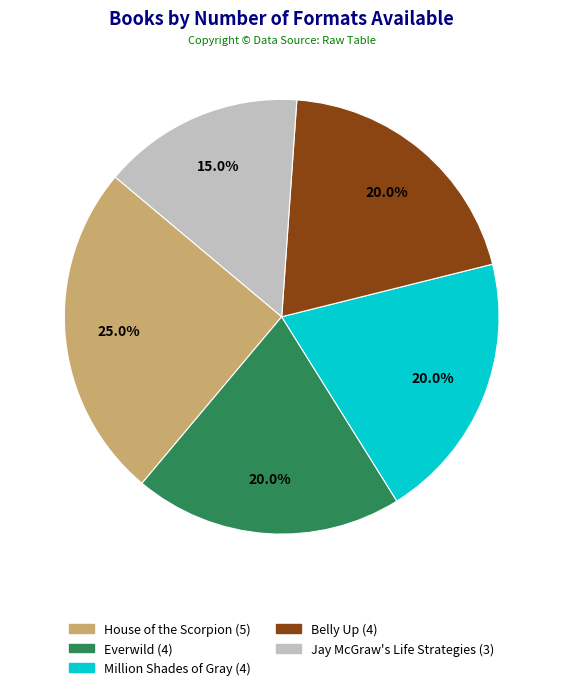

What is the total percentage of Belly Up and Million Shades of Gray?

40.0%